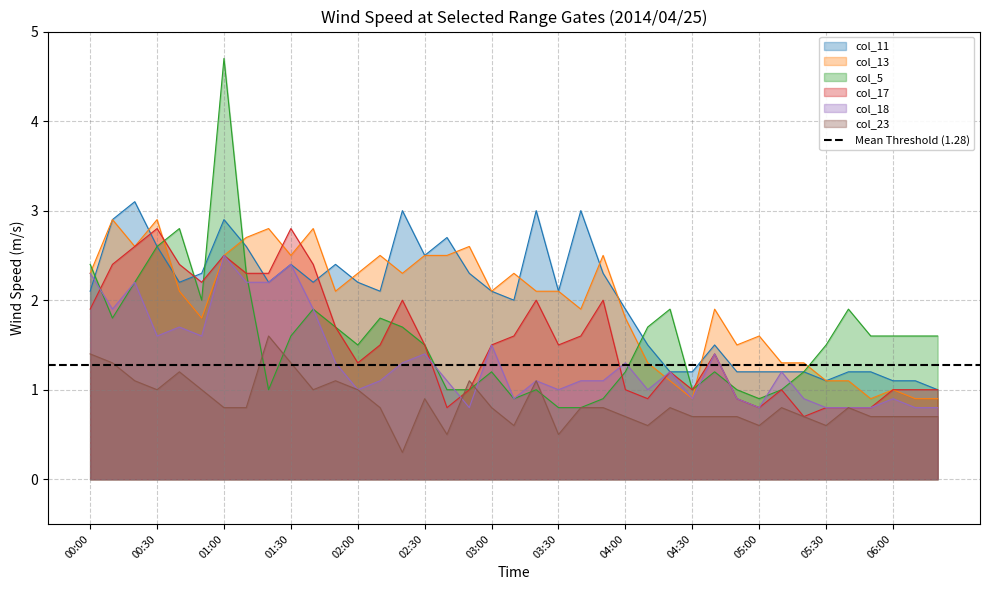

True or false: col_17 and col_18 intersect in this chart.

True